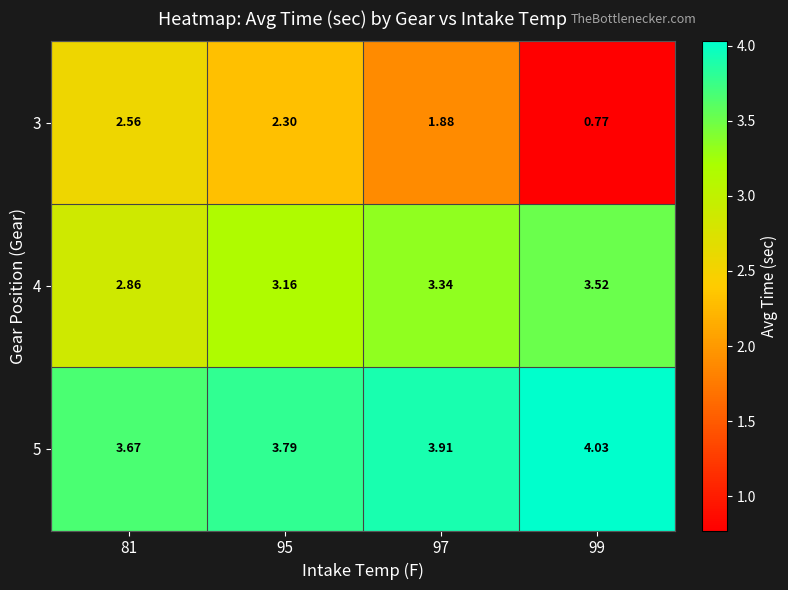

Is the value of 3 at 81 greater than the value of 4 at 95?

No